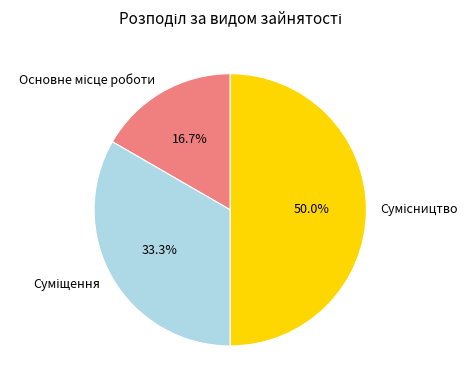

How many segments does this pie chart have?

3